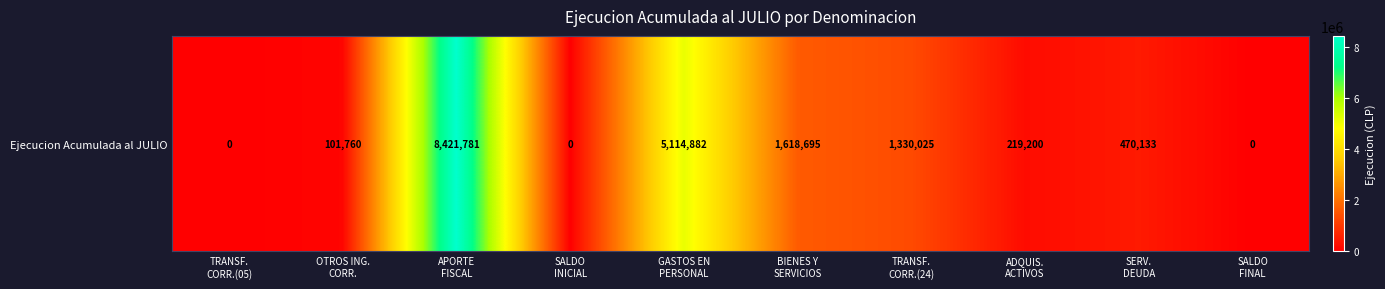

Reading right to left, transcribe all the data shown in this chart.

SALDO
FINAL=0	SERV.
DEUDA=470133	ADQUIS.
ACTIVOS=219200	TRANSF.
CORR.(24)=1330025	BIENES Y
SERVICIOS=1618695	GASTOS EN
PERSONAL=5114882	SALDO
INICIAL=0	APORTE
FISCAL=8421781	OTROS ING.
CORR.=101760	TRANSF.
CORR.(05)=0